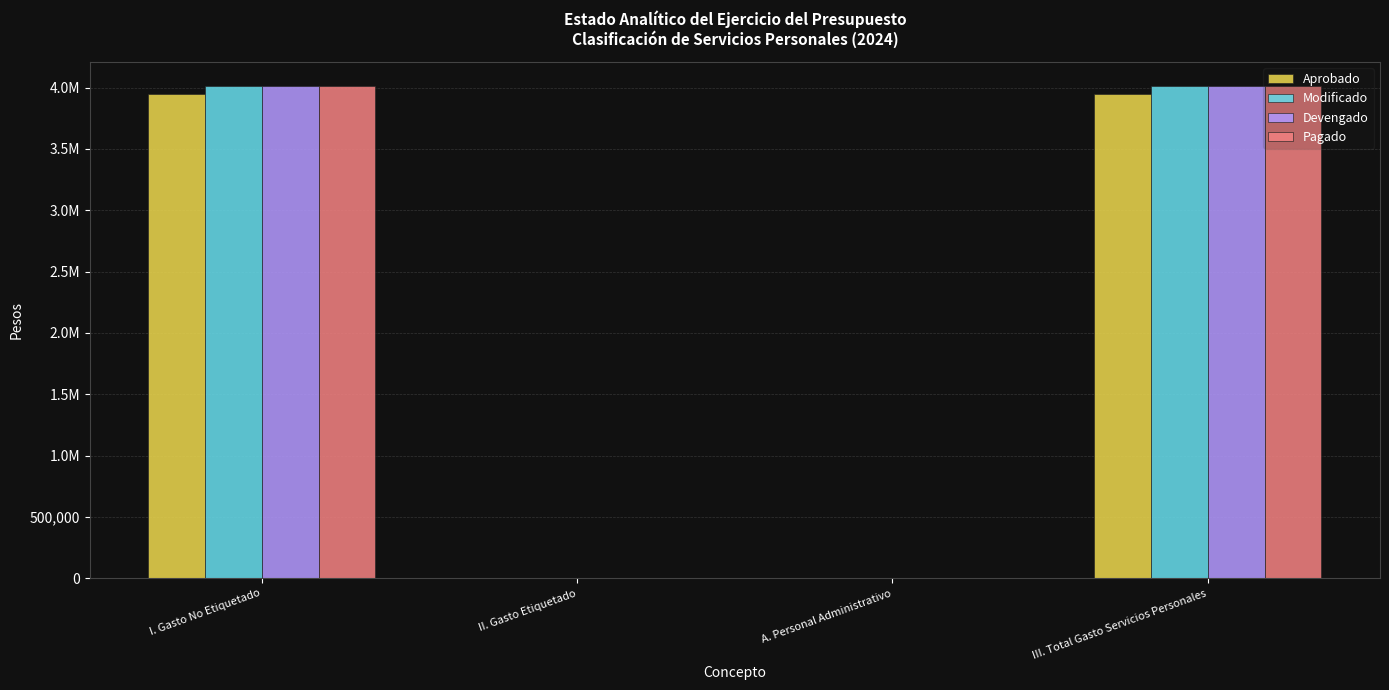

What are all the series names shown in the legend?

Aprobado, Modificado, Devengado, Pagado